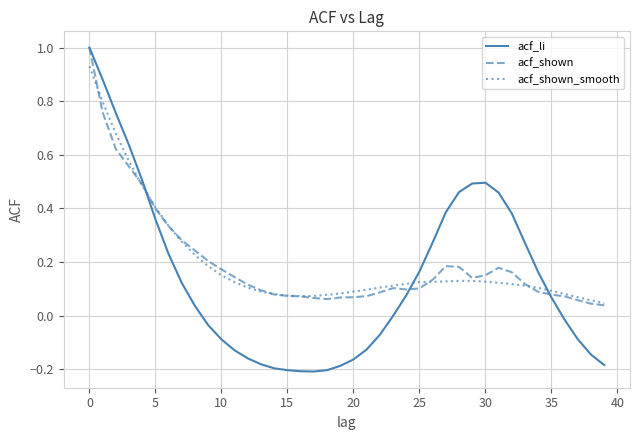

What is the maximum value shown in the chart?

1.0